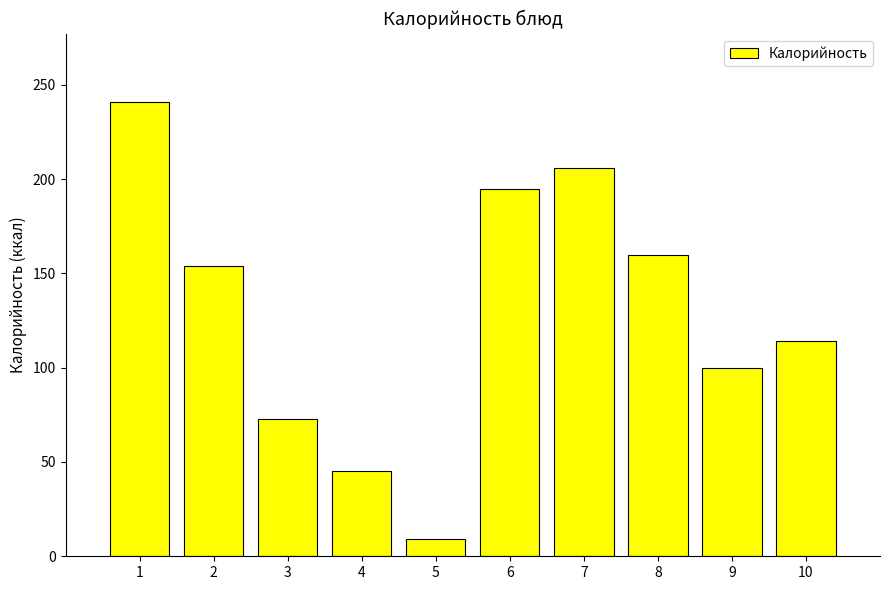

Rank the categories by value from lowest to highest.

5, 4, 3, 9, 10, 2, 8, 6, 7, 1